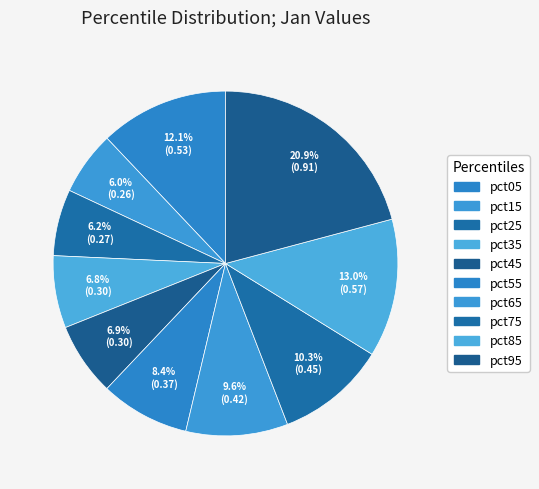

To the nearest percent, what portion does pct55 represent?

8%